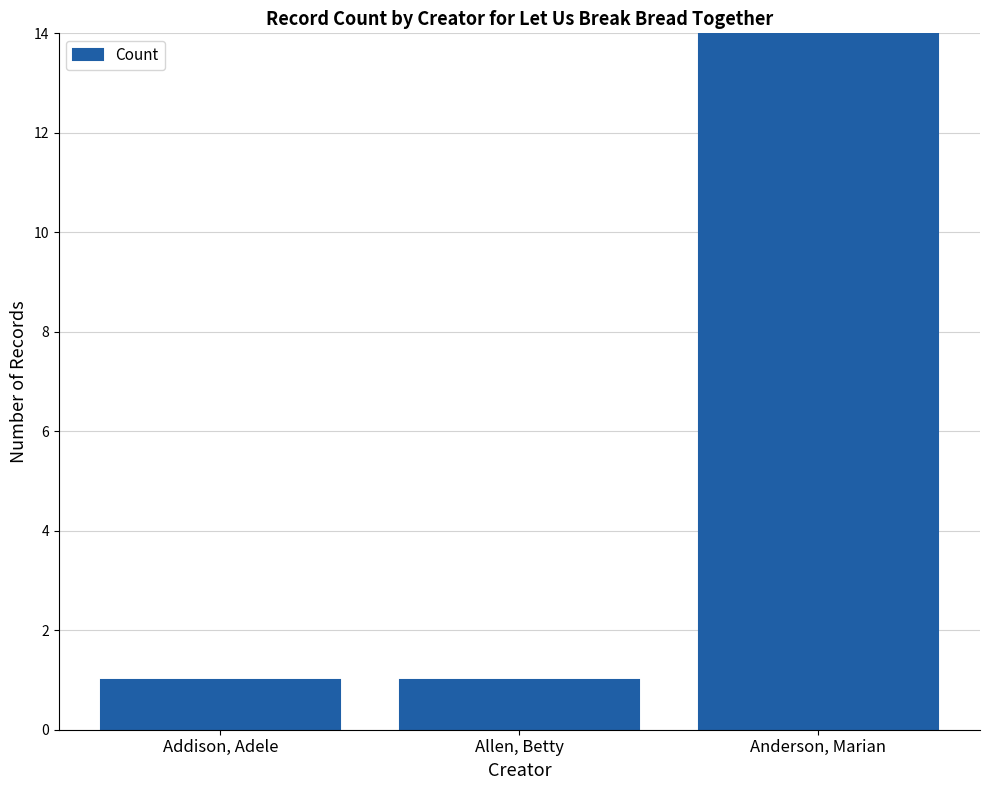

Is it true that the value at Addison, Adele is 1?

True